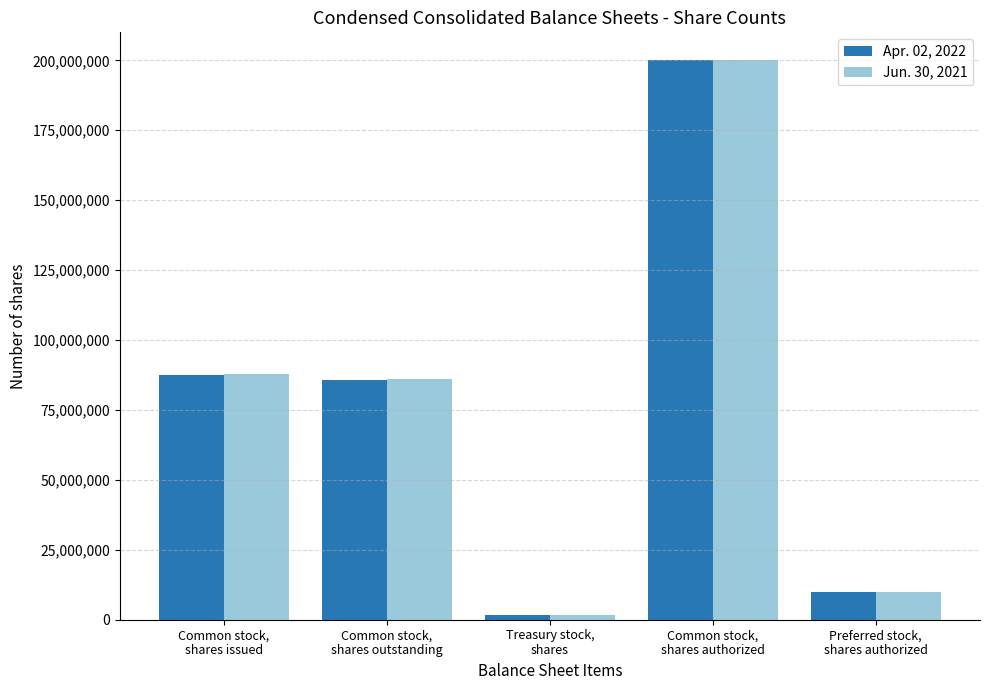

How many values in the Jun. 30, 2021 series are below 86204572?

2